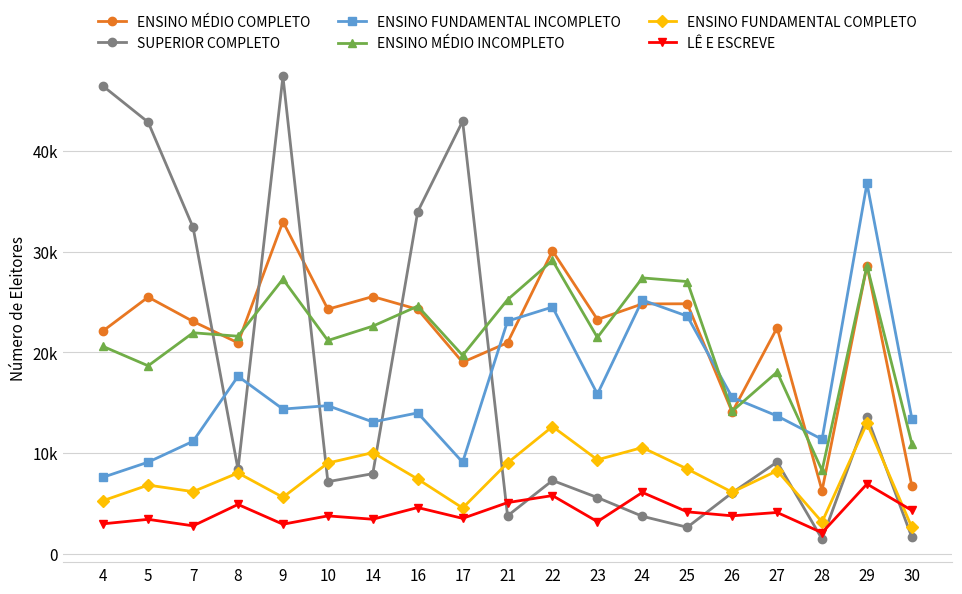

What is the difference between the maximum and second lowest values in the ENSINO FUNDAMENTAL INCOMPLETO series?

27678